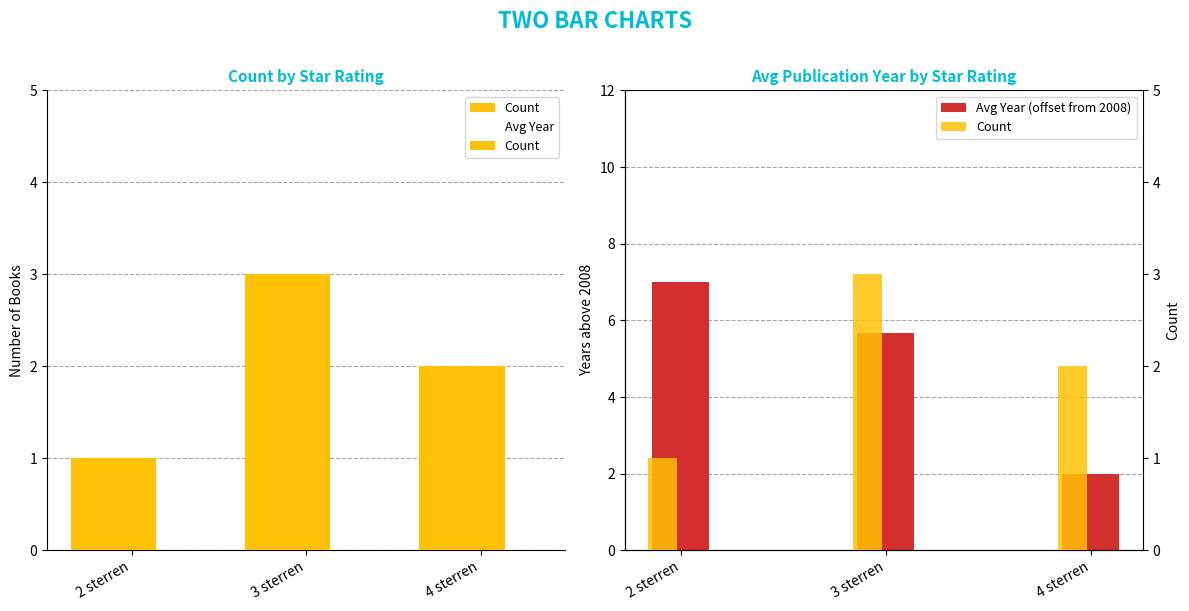

What is the label of the 2nd bar from the left?

3 sterren